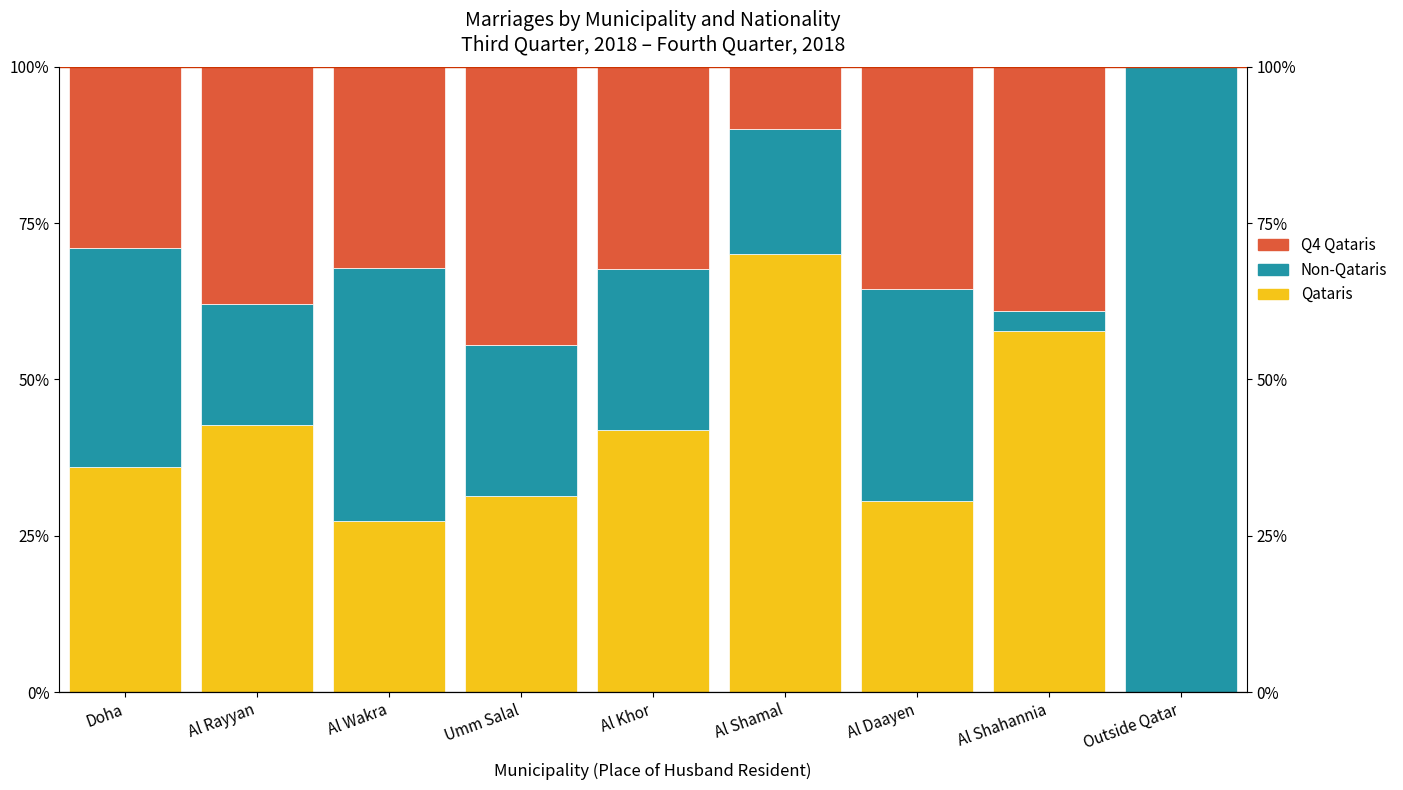

What is the sum of the Qataris values at Al Rayyan and Al Shamal?

112.8